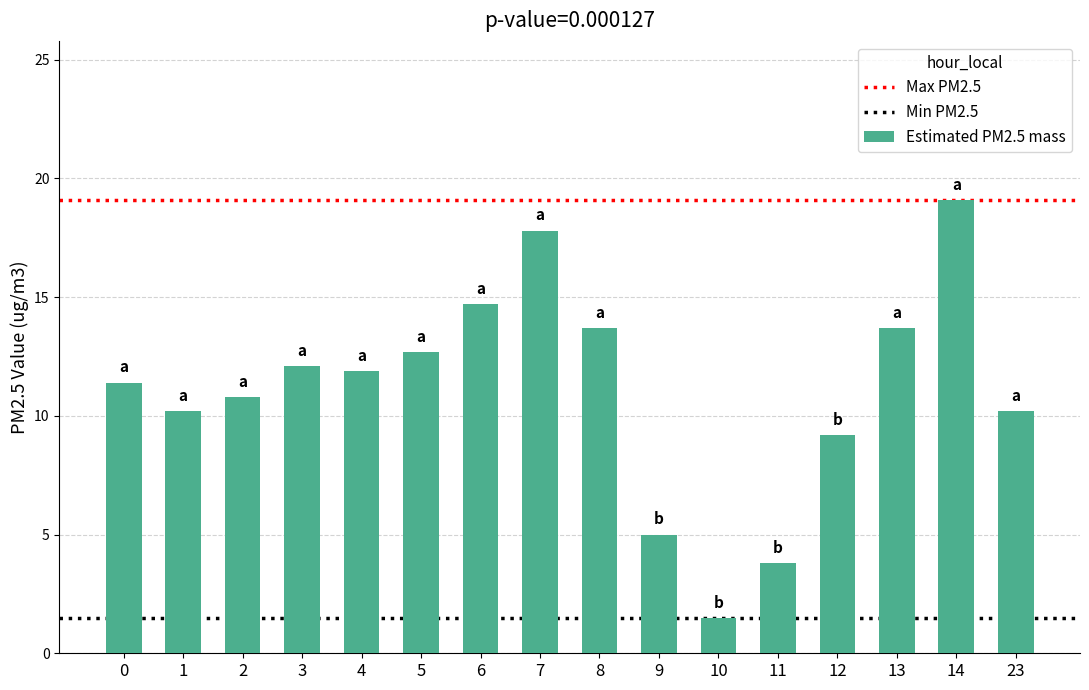

What is the average value?

11.1